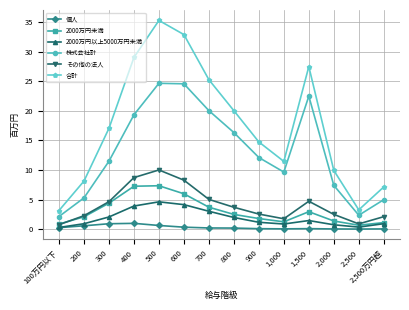

Is it true that 合計 equals 3.2 at 100万円以下?

True